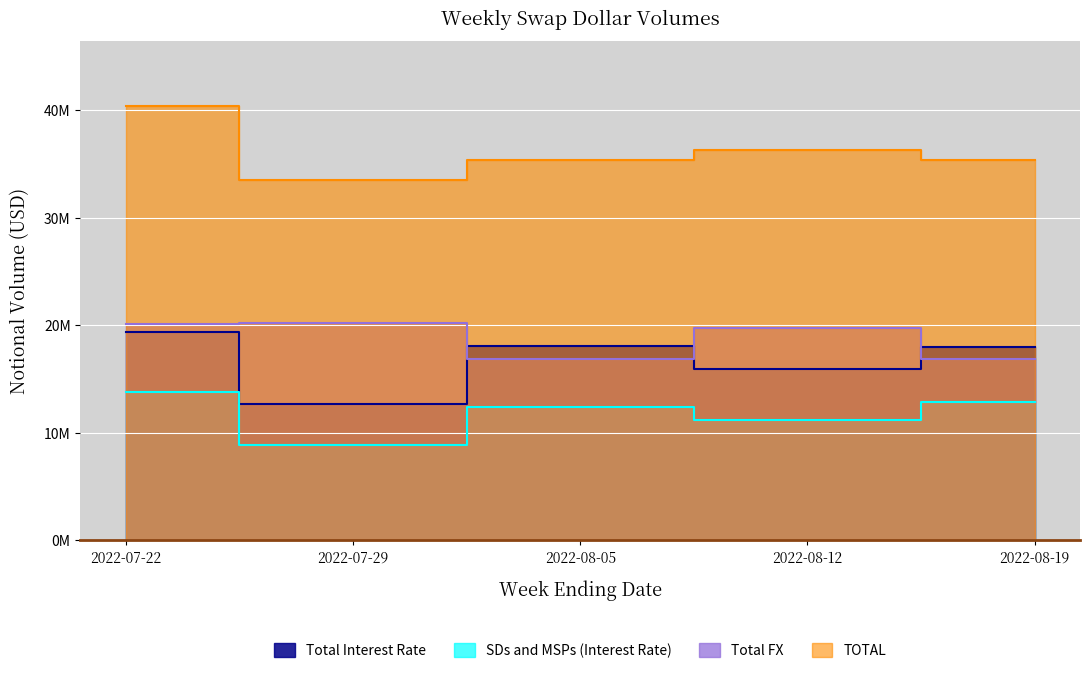

How many data points in Total Interest Rate are above 17941240?

2